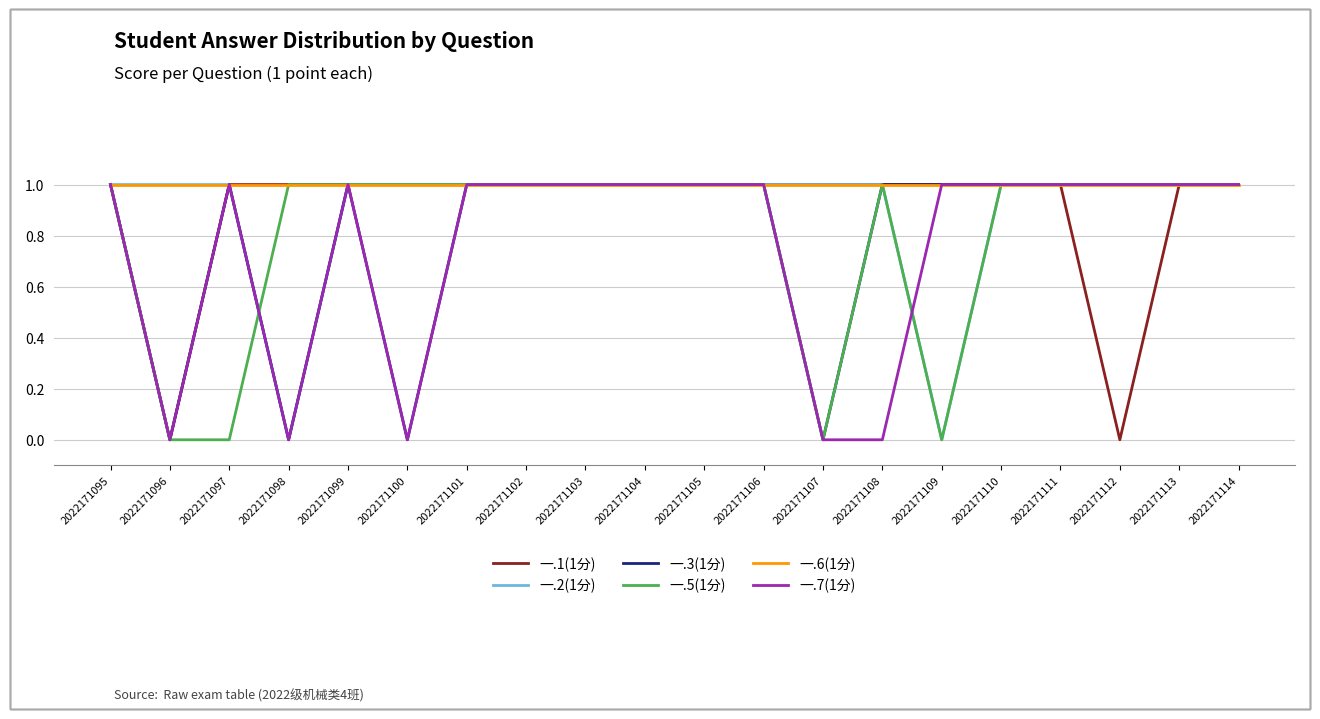

Which series has the largest total across all categories?

一.6(1分)